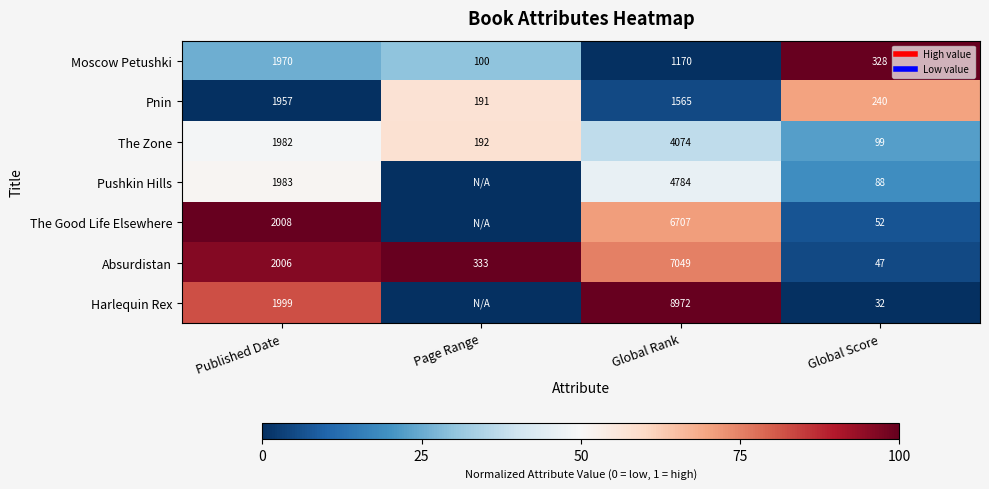

The Pushkin Hills series shows 0.5 at Global Rank. True or false?

True